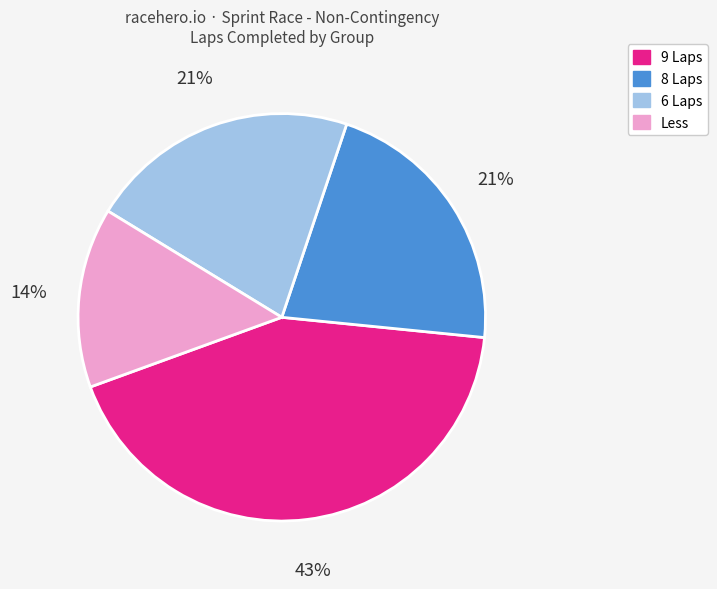

Does any single category account for the majority?

No